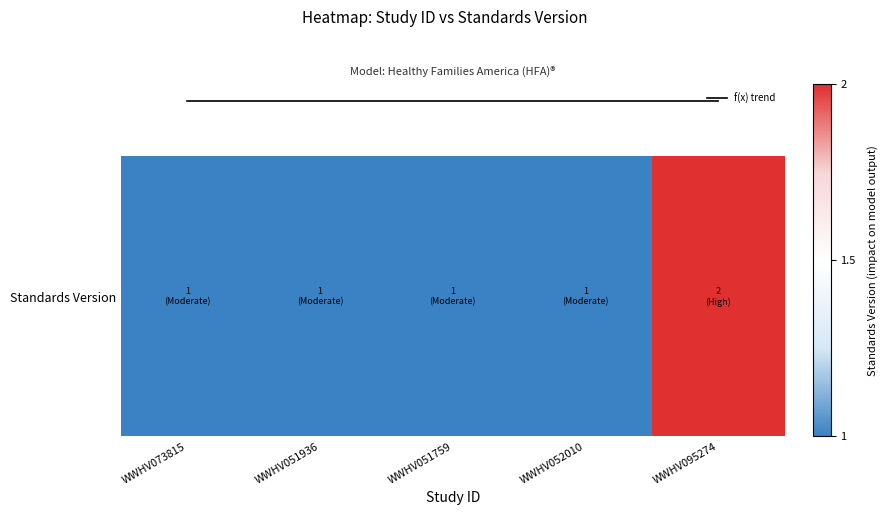

Rank the categories by Standards Version value from lowest to highest.

WWHV073815, WWHV051936, WWHV051759, WWHV052010, WWHV095274